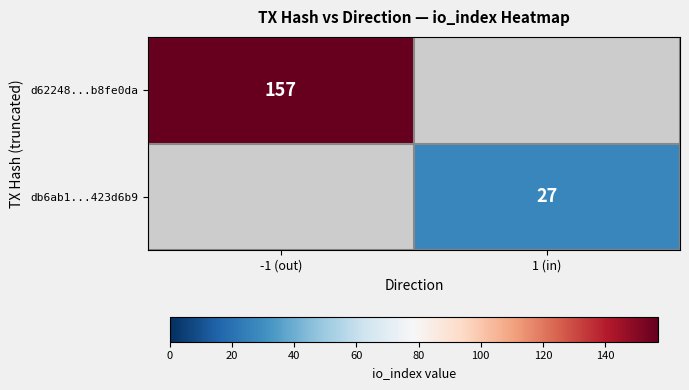

Is it true that d62248...b8fe0da equals 157 at -1 (out)?

True